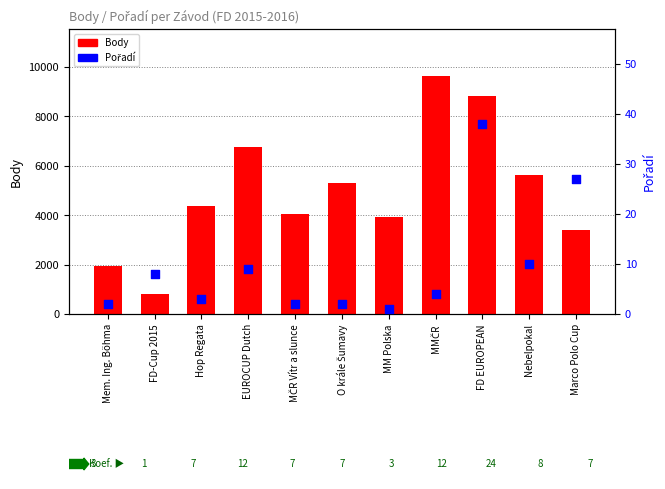

Which series contains the highest Y value?

Body